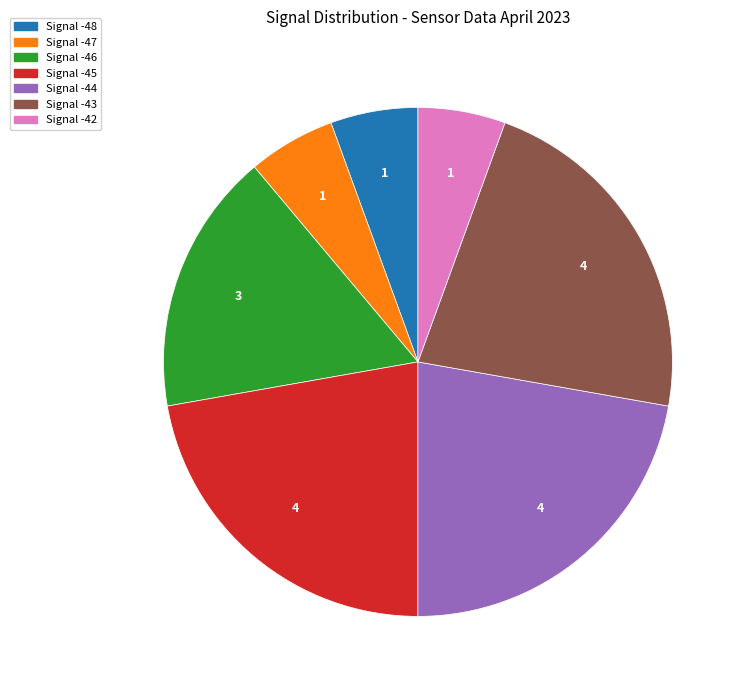

Is there a majority slice in this chart?

No